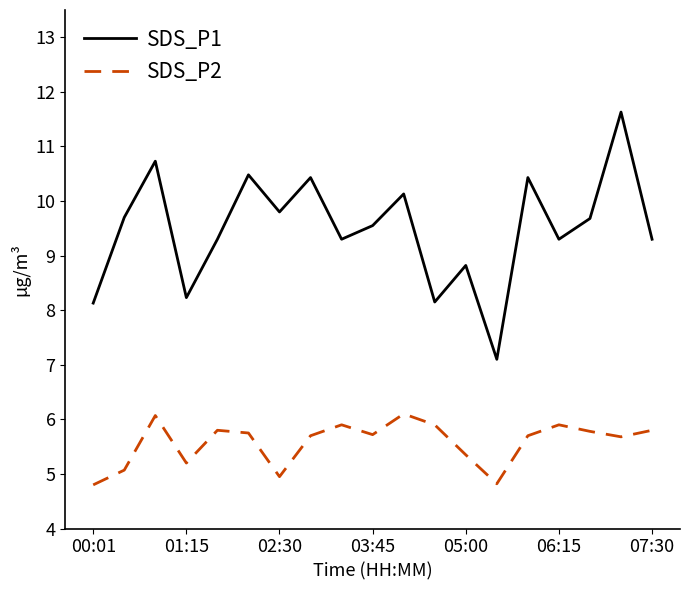

At how many categories does at least one series exceed 5?

19